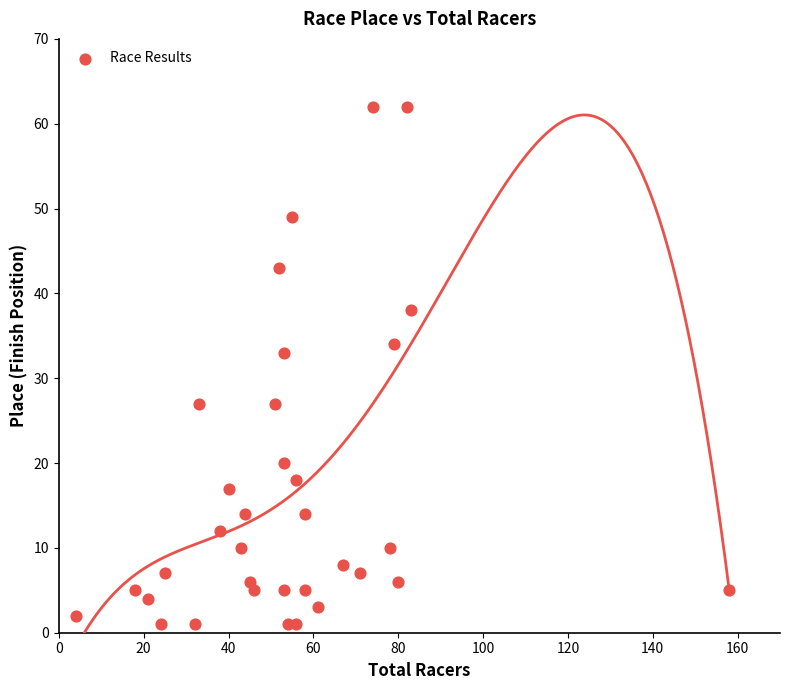

What is the range of Y values (max minus min)?

61